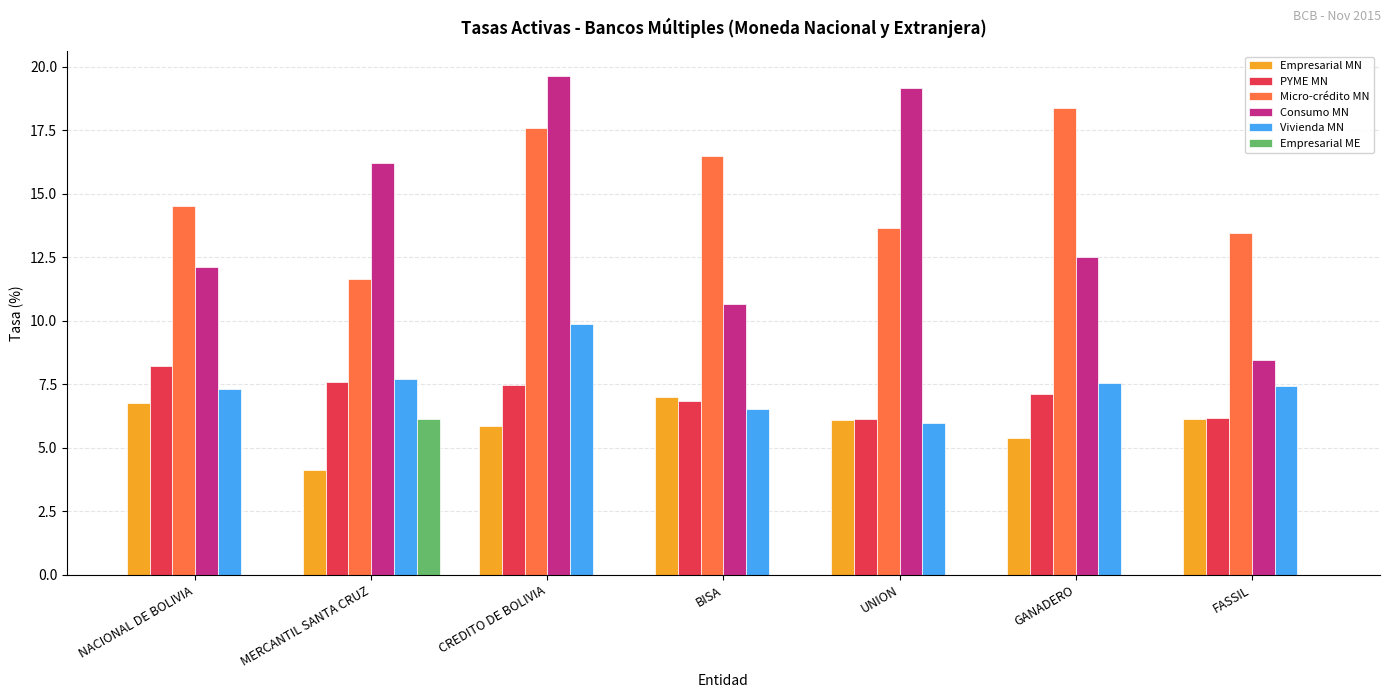

True or false: Micro-crédito MN has a value of 13.6 at UNION.

True